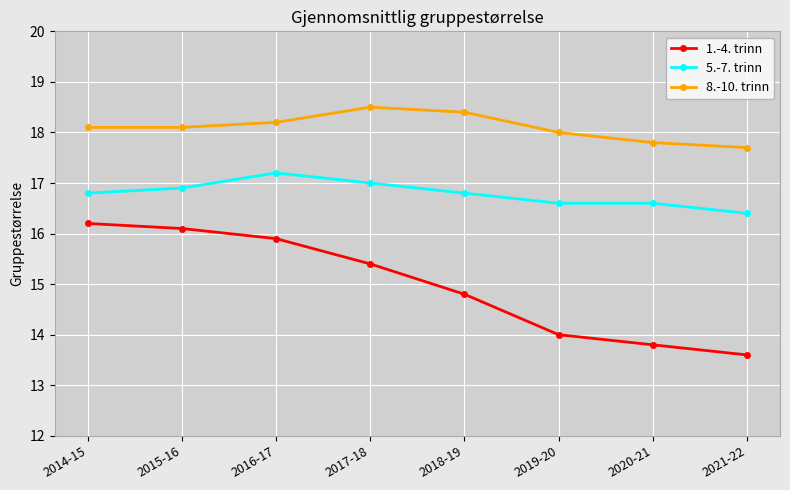

Is it true that 1.-4. trinn equals 7.5 at 2018-19?

False